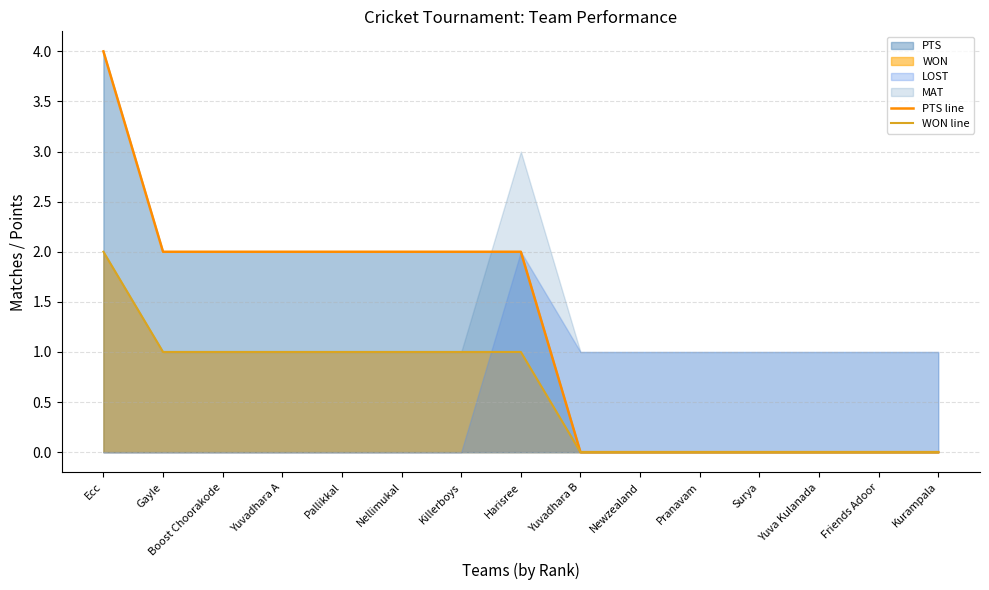

How many data points in PTS line are above 2?

1